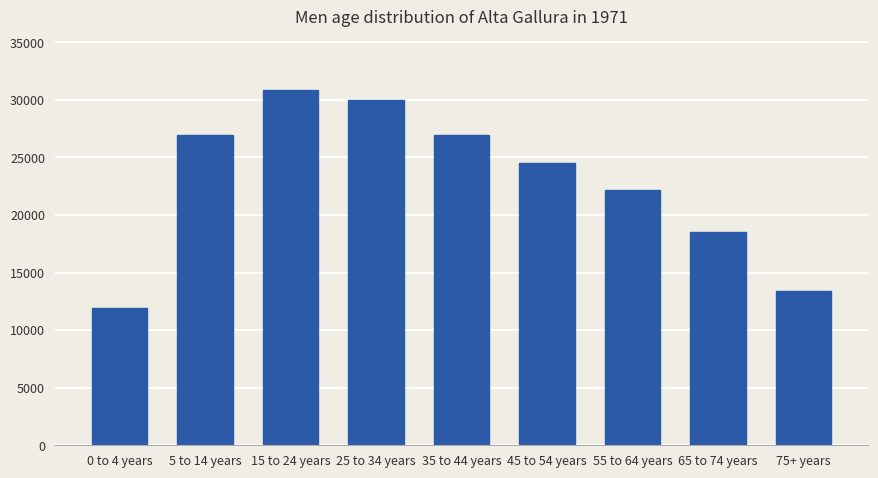

What is the sum of the values at 0 to 4 years and 75+ years?

25322